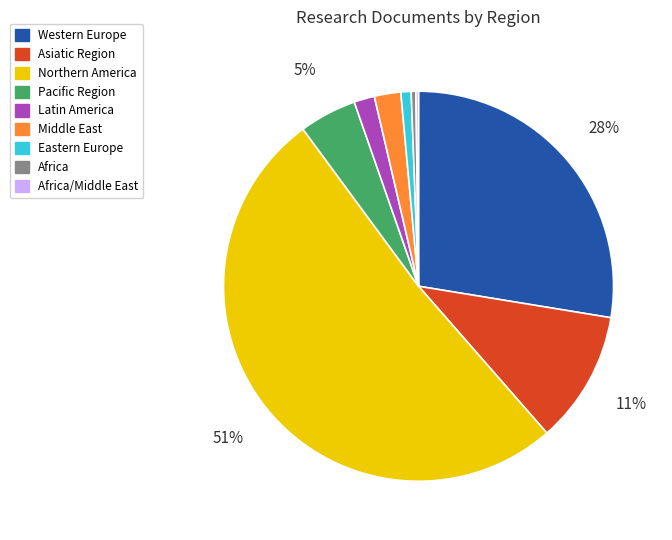

Do Latin America and Pacific Region together represent more than half of the pie?

No